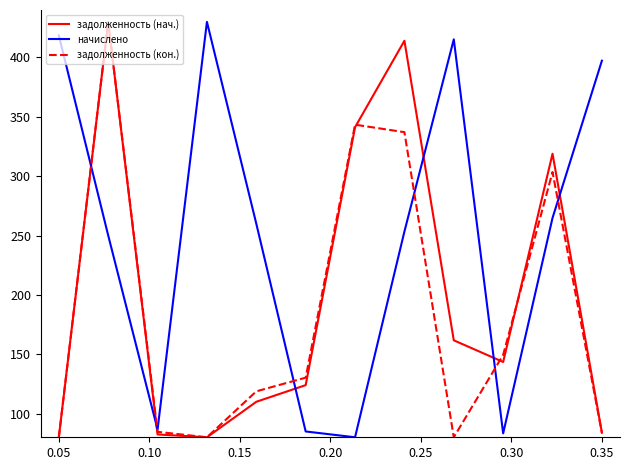

List the series in order of their overall mean, lowest first.

задолженность (кон.), задолженность (нач.), начислено